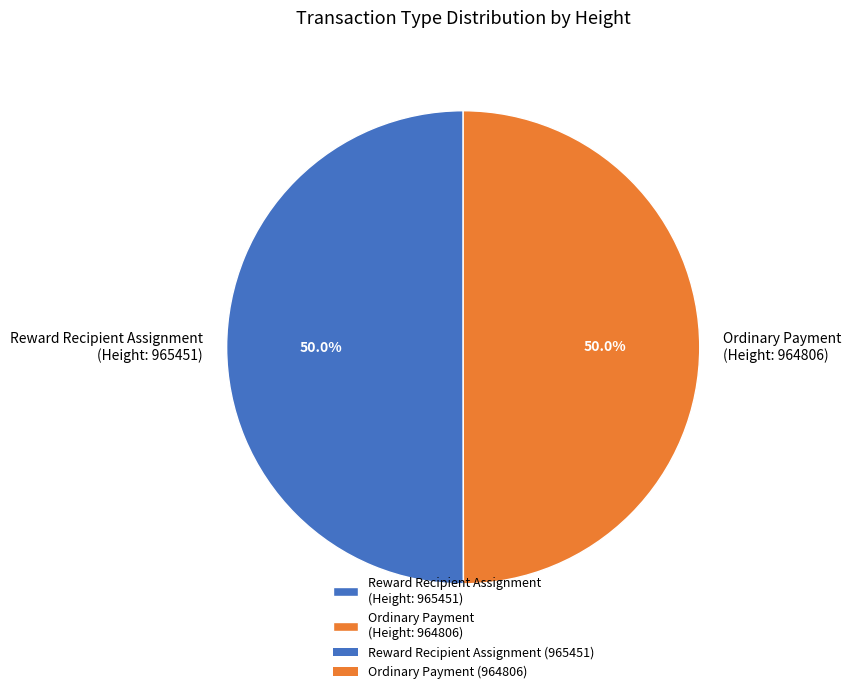

Approximately how many times larger is the value at Ordinary Payment (Height: 964806) compared to Reward Recipient Assignment (Height: 965451)?

1.0